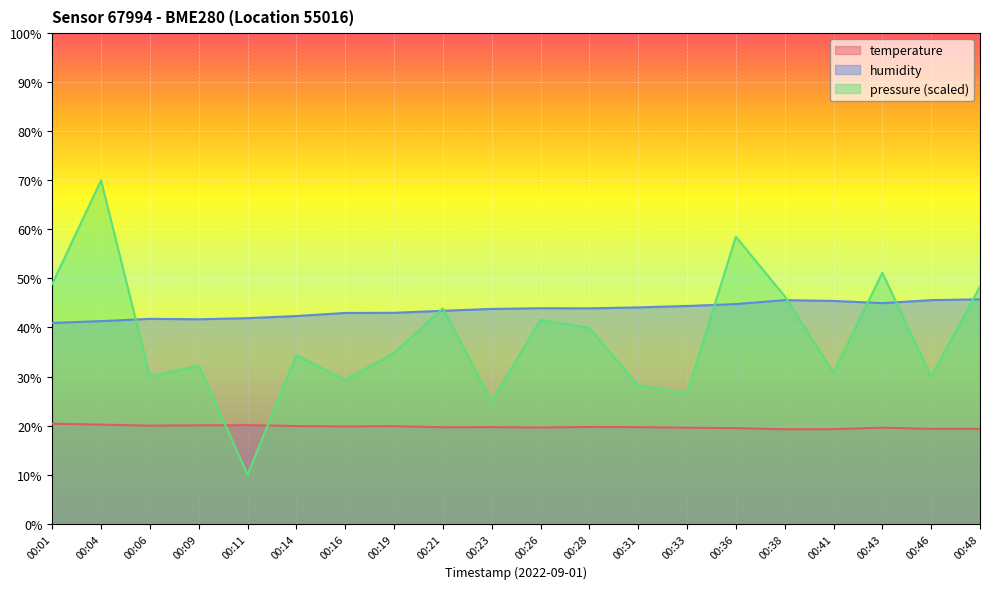

Reading left to right, transcribe all the data shown in this chart.

temperature: 00:01=20.4	00:04=20.2	00:06=20.0	00:09=20.1	00:11=20.1	00:14=19.9	00:16=19.8	00:19=19.9	00:21=19.7	00:23=19.7	00:26=19.6	00:28=19.7	00:31=19.7	00:33=19.6	00:36=19.5	00:38=19.2	00:41=19.3	00:43=19.6	00:46=19.3	00:48=19.3
humidity: 00:01=40.9	00:04=41.3	00:06=41.8	00:09=41.7	00:11=41.9	00:14=42.3	00:16=43.0	00:19=43.0	00:21=43.4	00:23=43.8	00:26=43.9	00:28=43.9	00:31=44.1	00:33=44.4	00:36=44.8	00:38=45.6	00:41=45.4	00:43=45.0	00:46=45.6	00:48=45.7
pressure_norm: 00:01=48.9	00:04=70.0	00:06=30.0	00:09=32.2	00:11=10.0	00:14=34.4	00:16=29.3	00:19=34.8	00:21=43.9	00:23=25.0	00:26=41.5	00:28=39.9	00:31=28.2	00:33=26.6	00:36=58.5	00:38=46.4	00:41=30.8	00:43=51.2	00:46=29.9	00:48=48.3